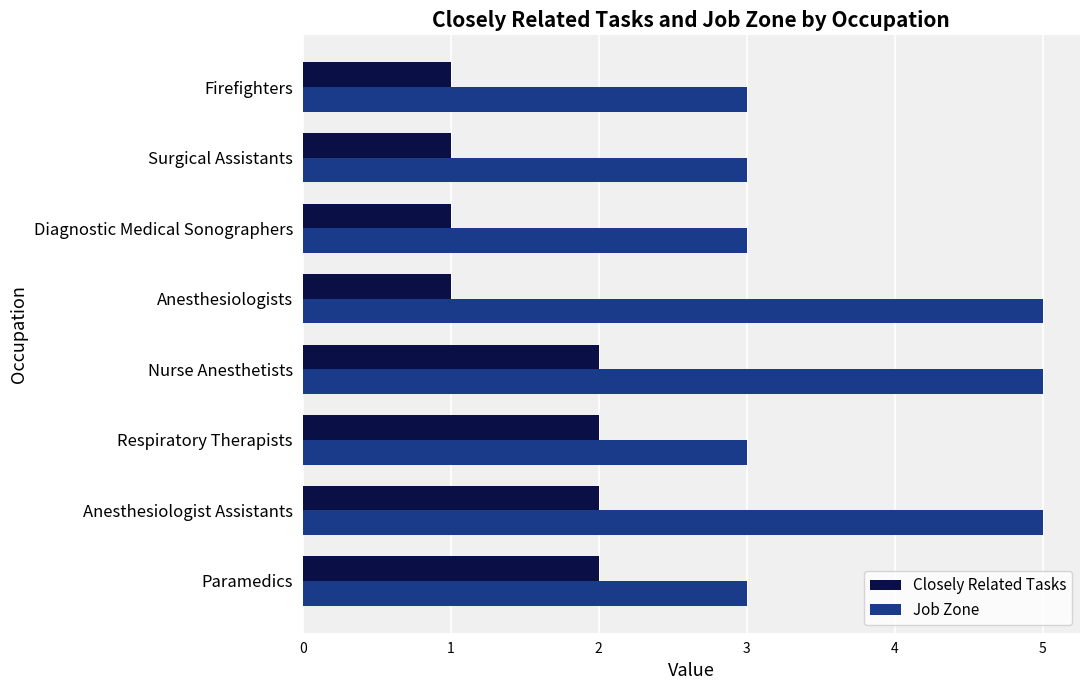

Count the Closely Related Tasks values in the range 1 to 2.

8